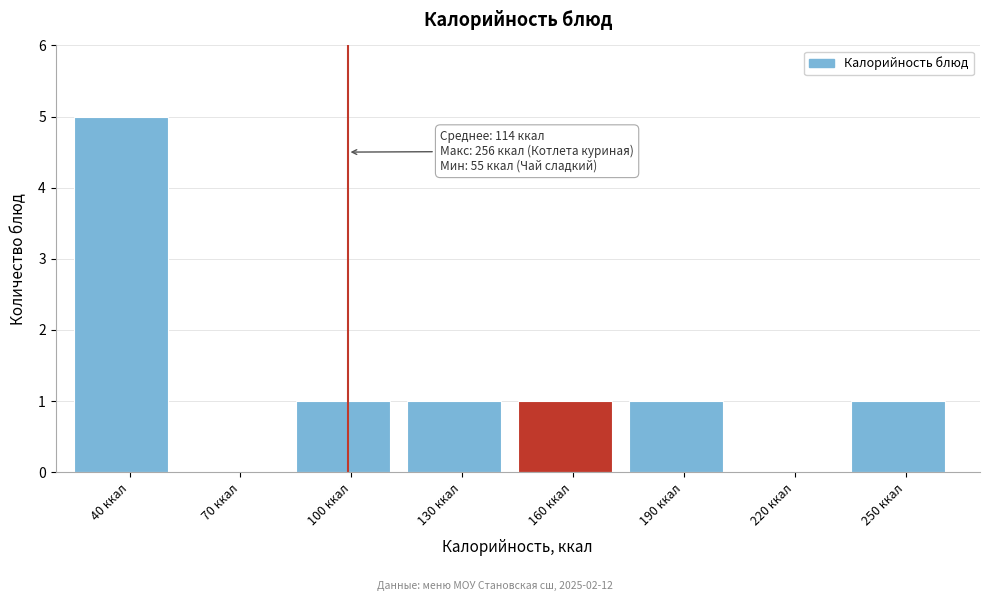

Reading left to right, what are all the values shown in this chart?

40 ккал=5	70 ккал=0	100 ккал=1	130 ккал=1	160 ккал=1	190 ккал=1	220 ккал=0	250 ккал=1